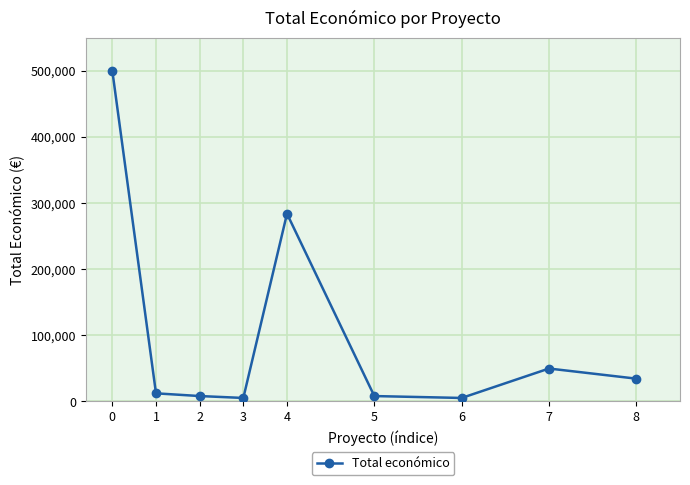

What is the difference between the maximum and minimum values?

494893